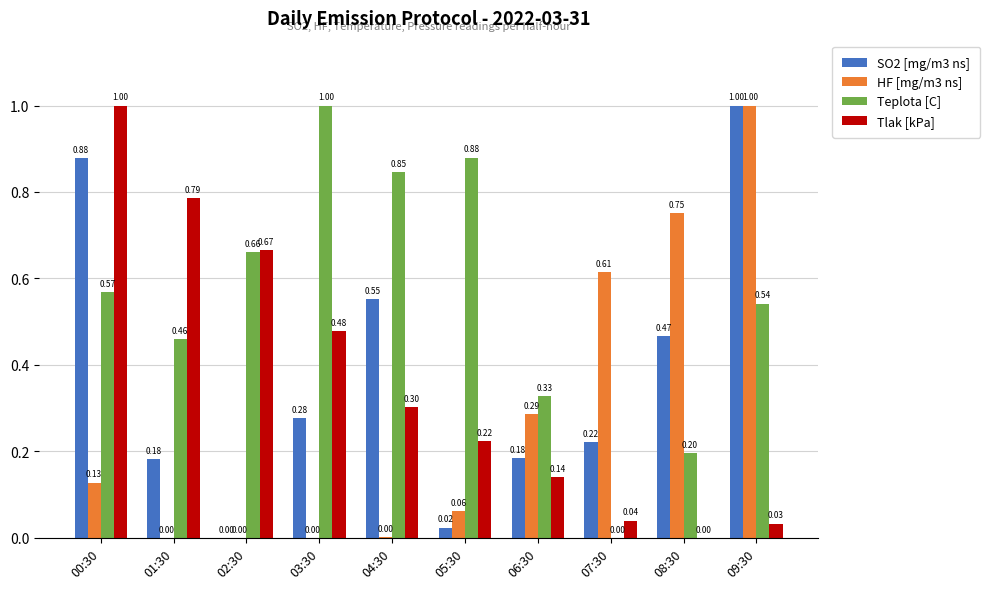

Which series changed the most between 03:30 and 04:30?

SO2 [mg/m3 ns]